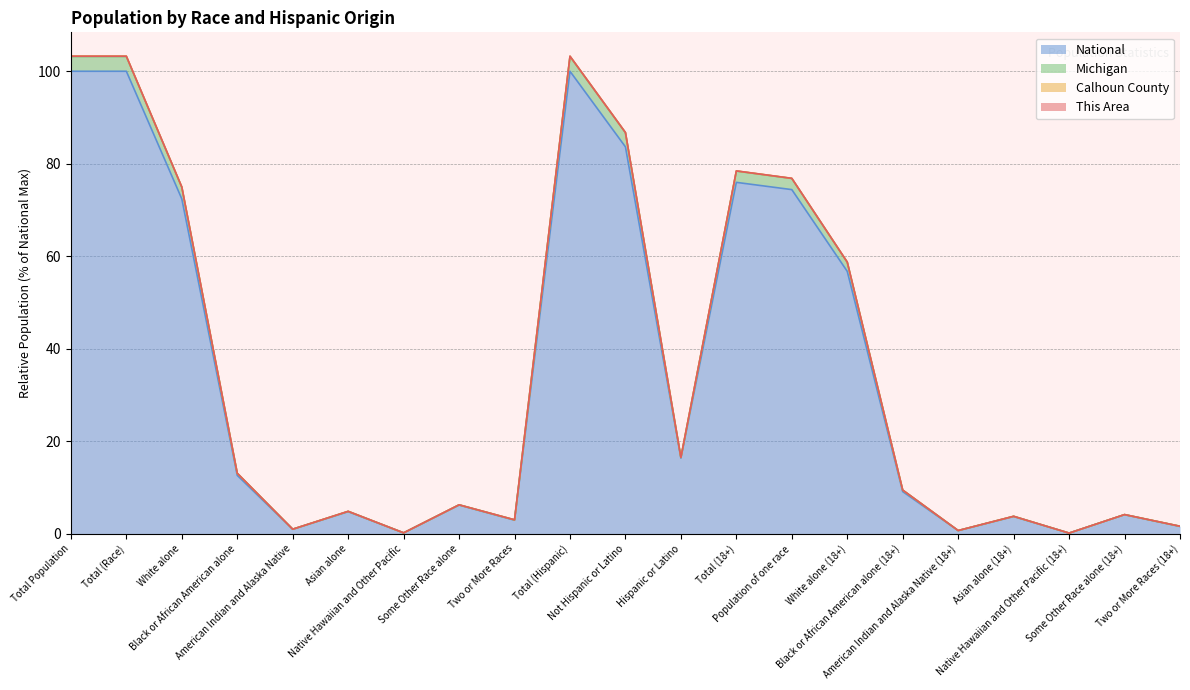

How many interior local valleys does the Calhoun County series have?

6